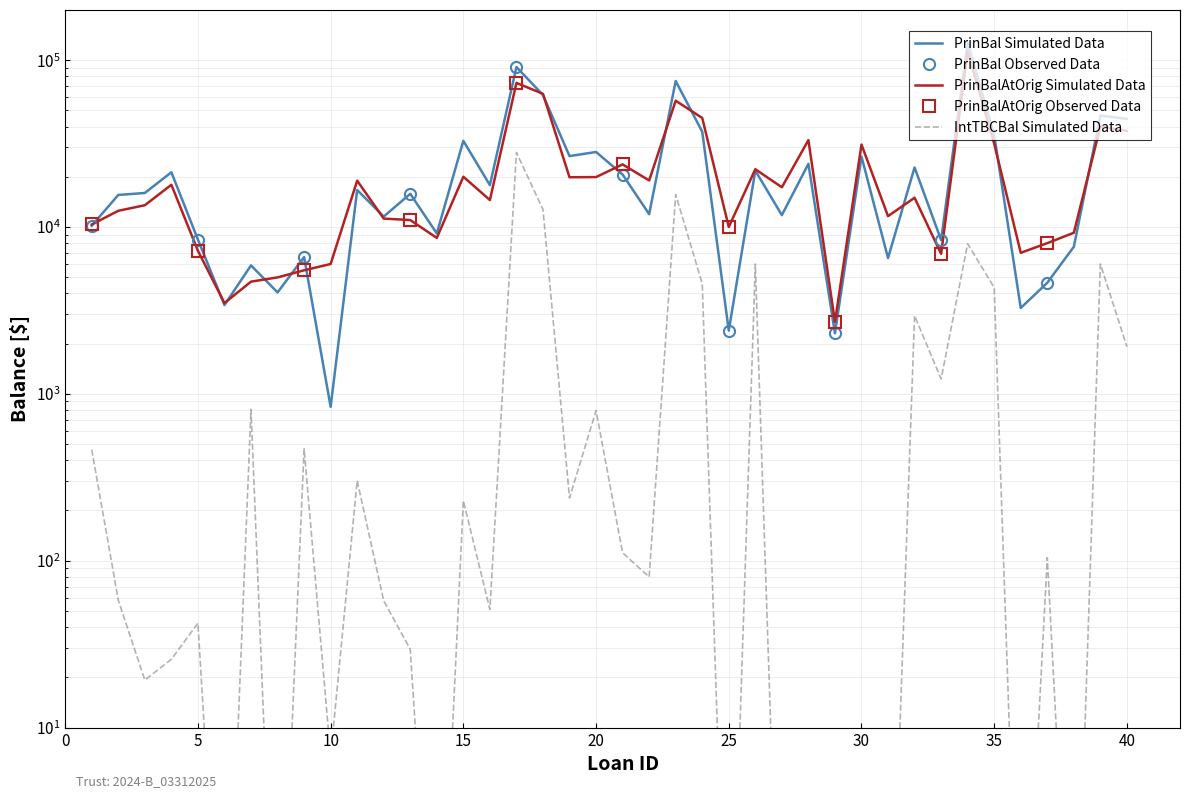

What is the lowest value of the IntTBCBal series?

0.1